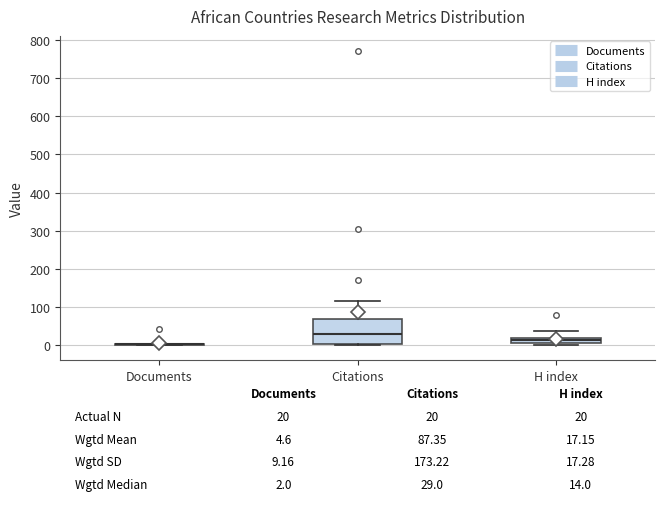

Which box is the tallest, from its lower edge to its upper edge?

Citations